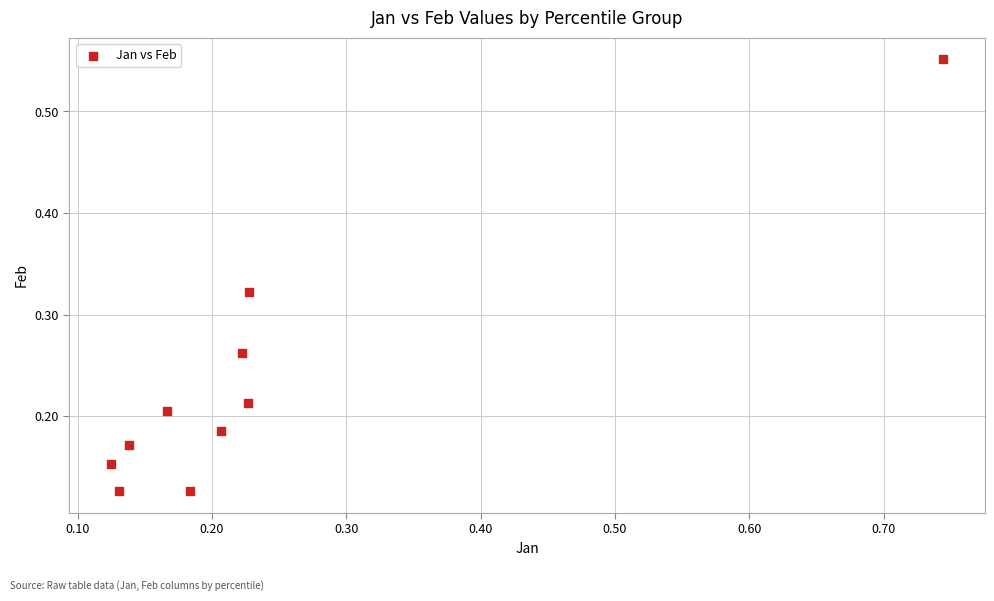

What is the range of Y values (max minus min)?

0.4